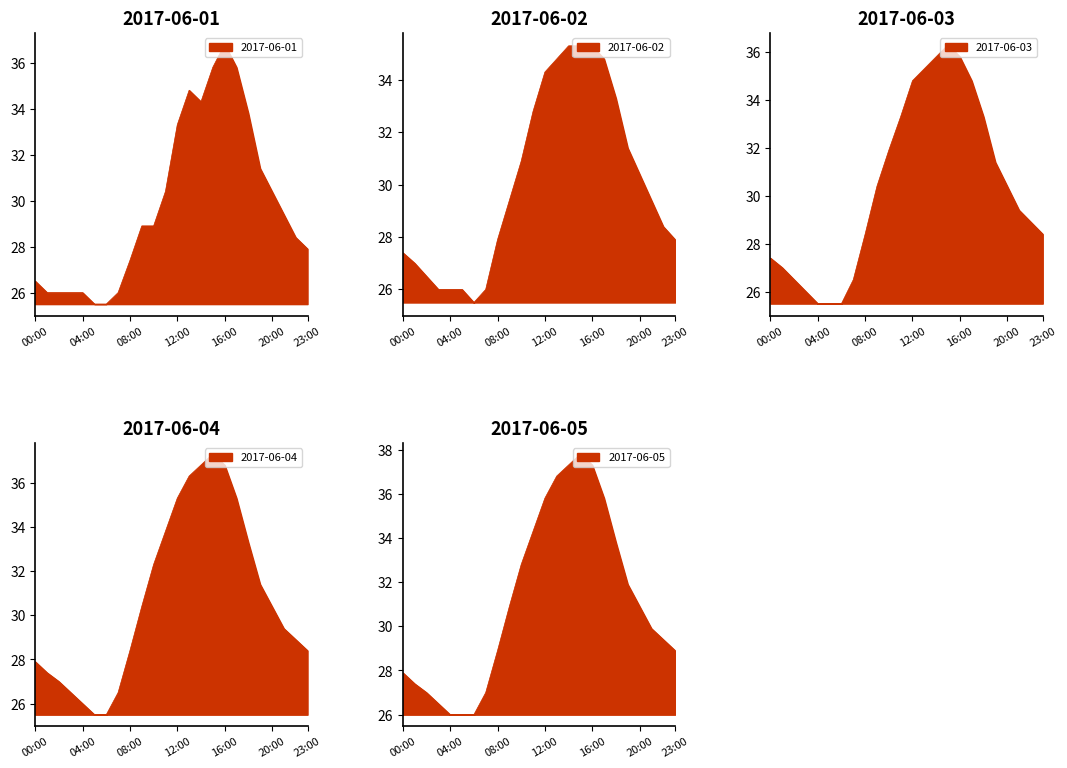

What is the sum of the 2017-06-03 values at 15:00 and 22:00?

65.2